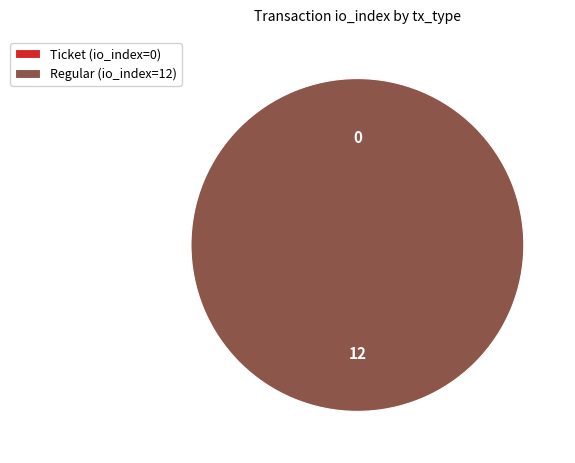

What percentage do Regular (io_index=12) and Ticket (io_index=0) together represent?

100.0%